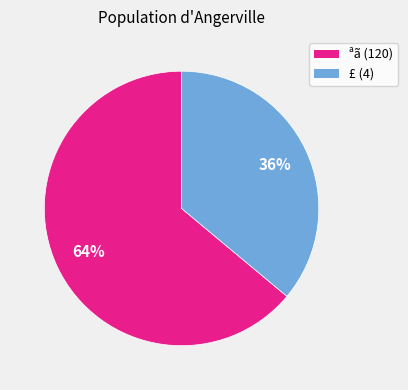

Is it true that £ (4) is 36% of the pie?

True